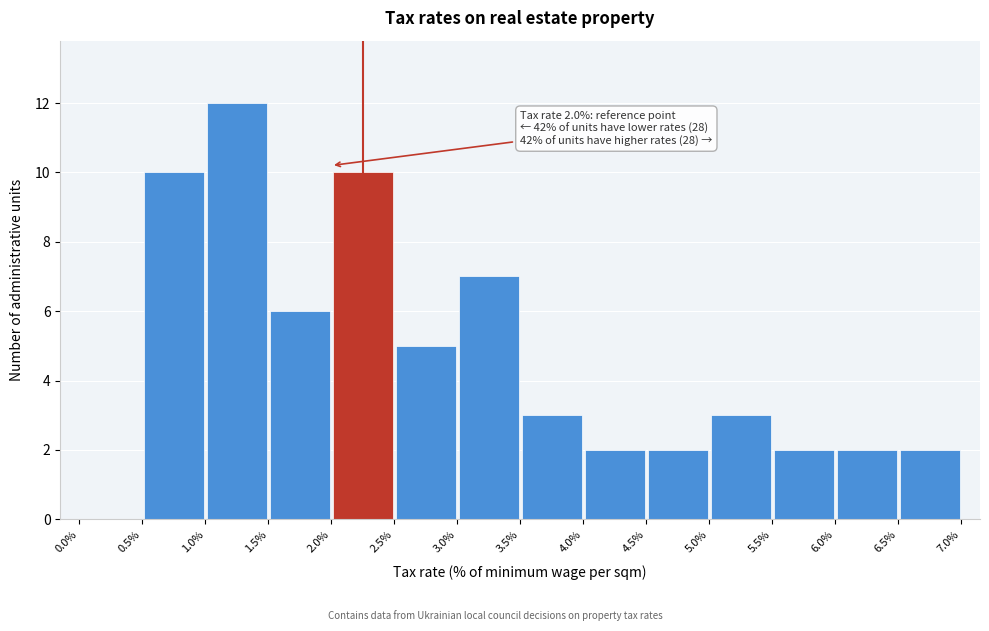

Which range on the x-axis has the tallest bar?

1.0% to 1.5%